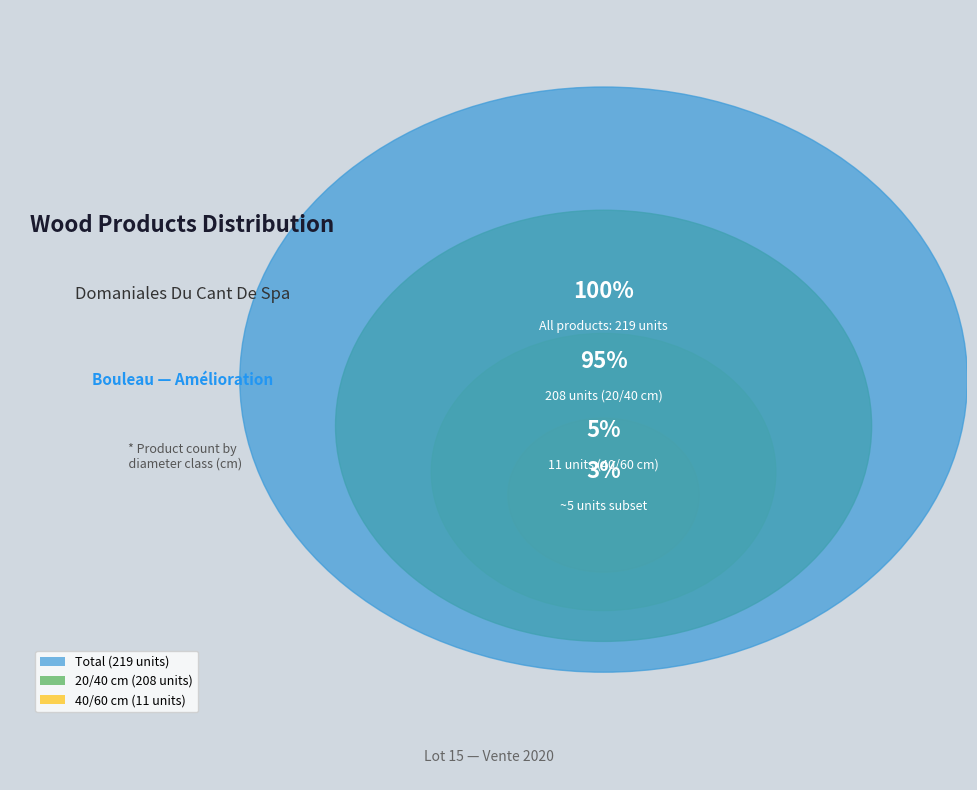

The 40/60 slice represents 19% of the pie. True or false?

False